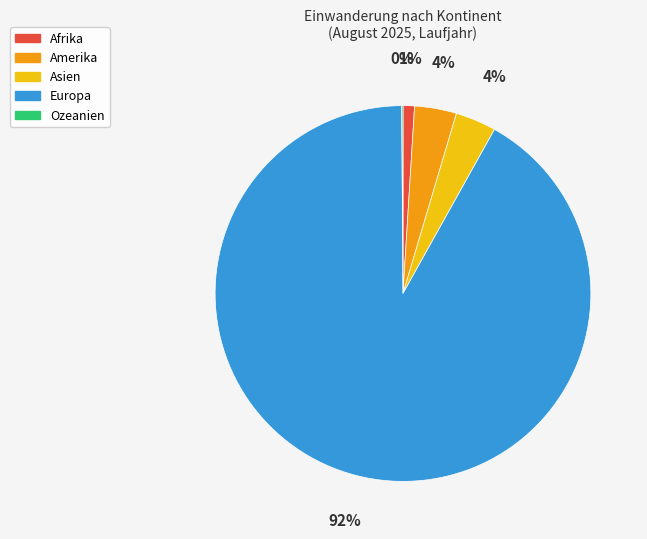

Between Asien and Europa, which is larger?

Europa